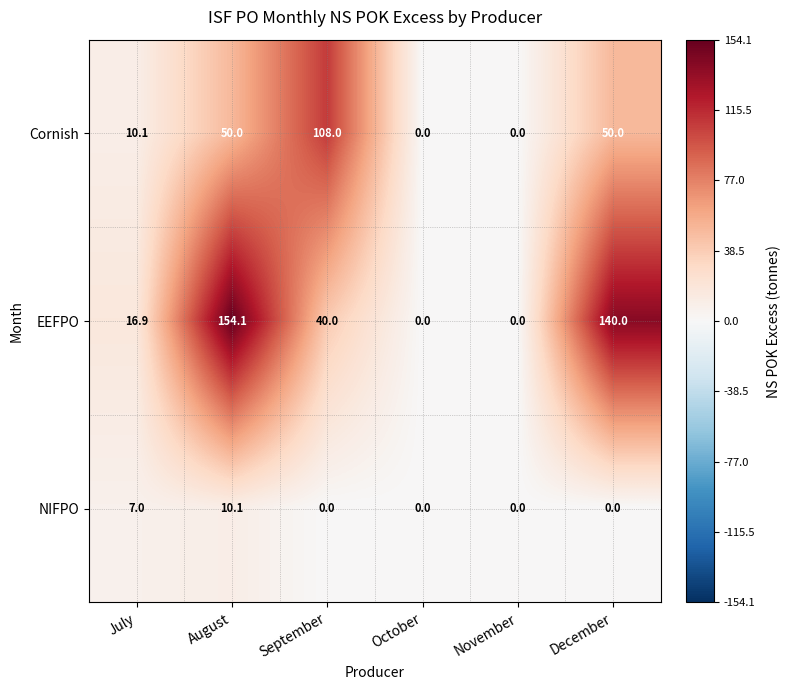

True or false: Cornish has a value of 32.6 at August.

False